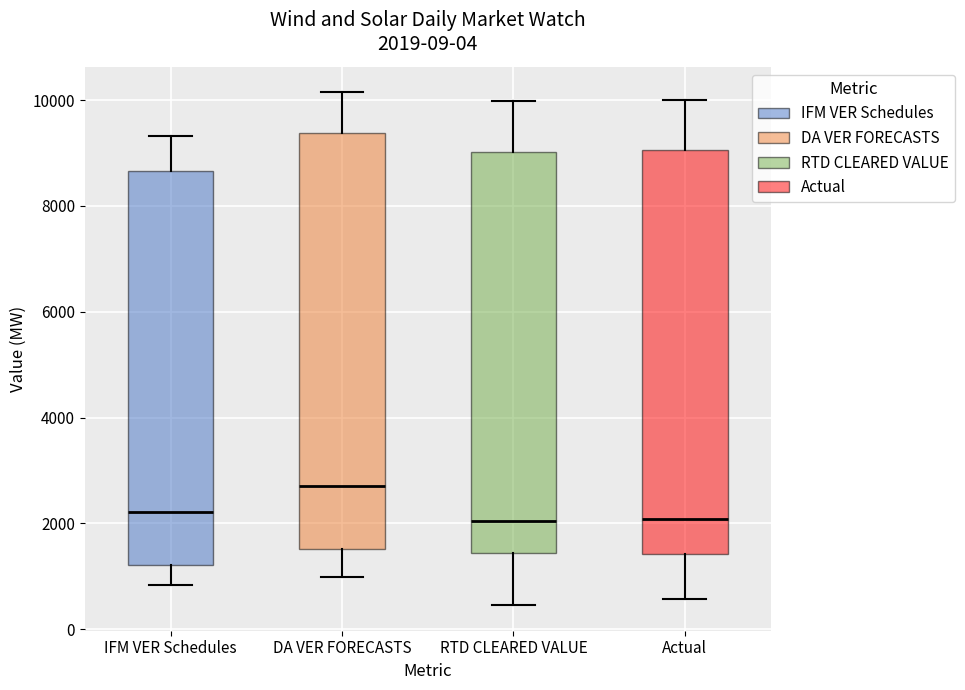

Which box's median line is the highest?

DA VER FORECASTS